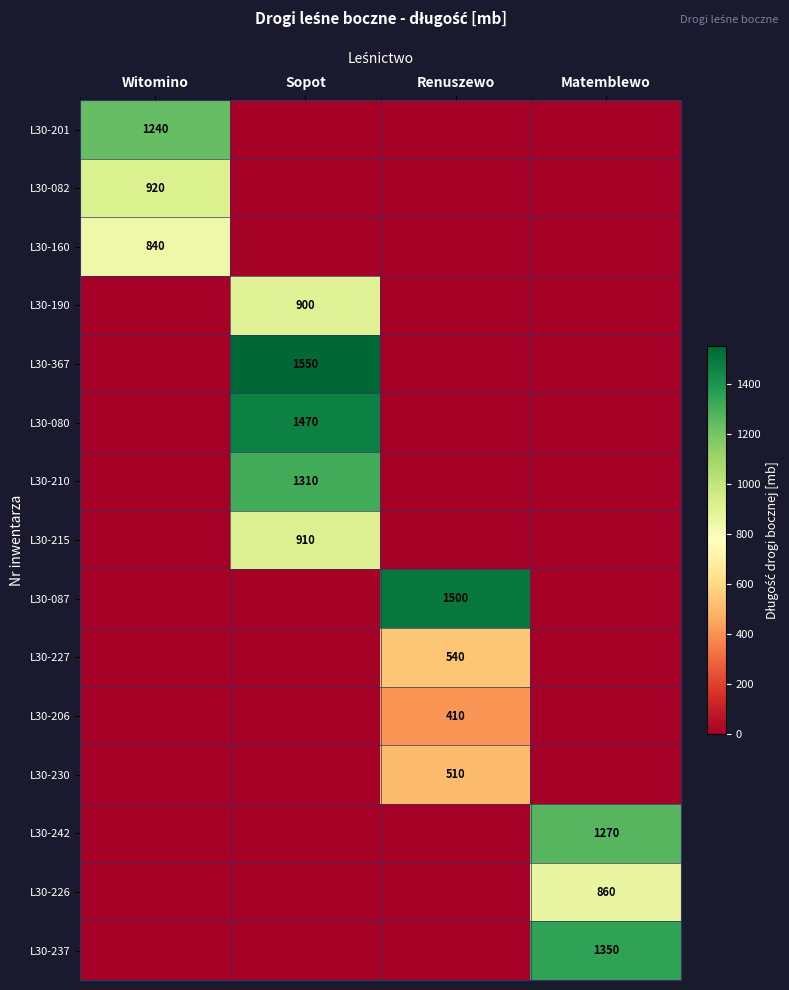

True or false: L30-226 has a value of 1414 at Matemblewo.

False